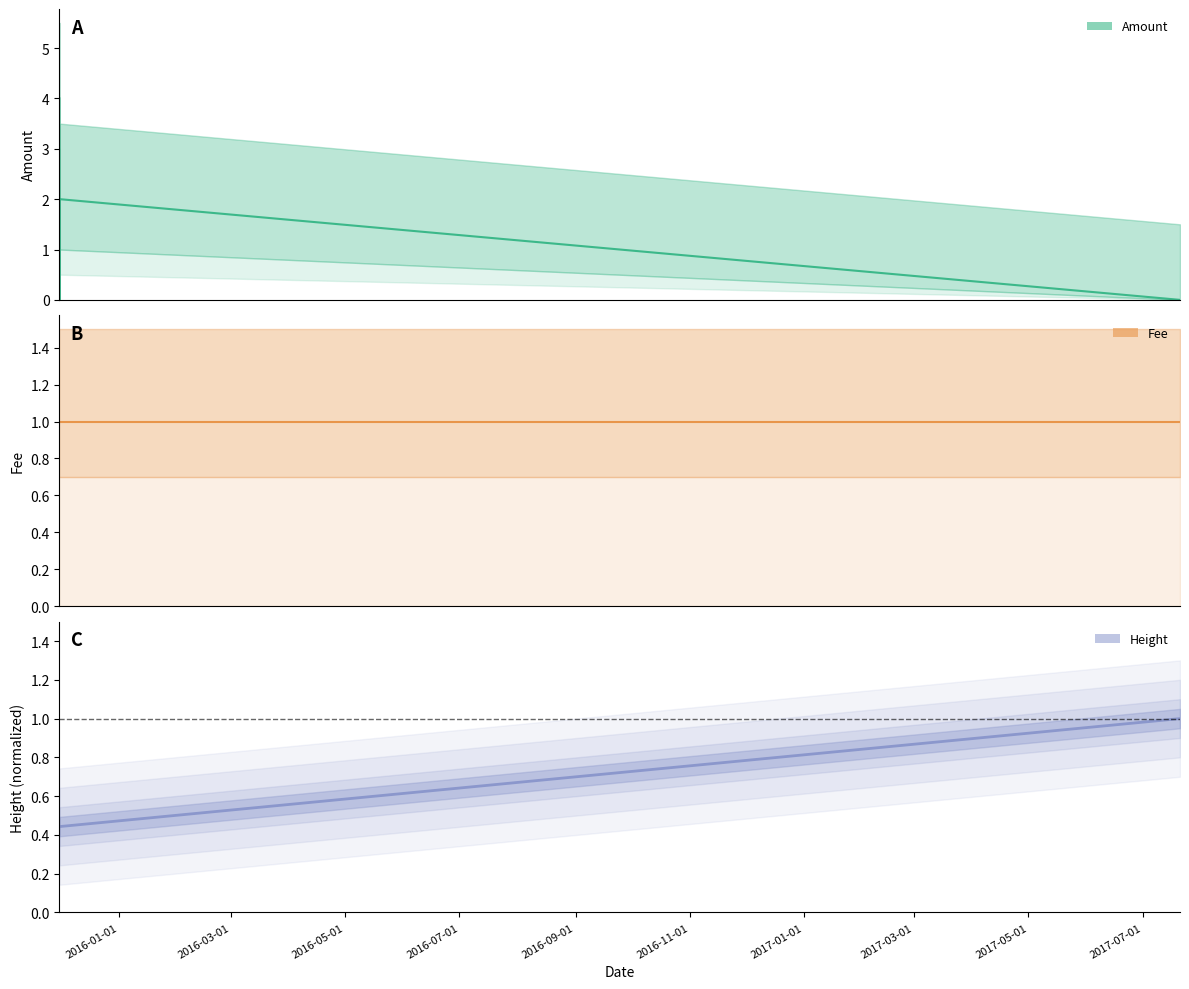

Which series ends up on top after the final intersection of Amount and Height?

Height